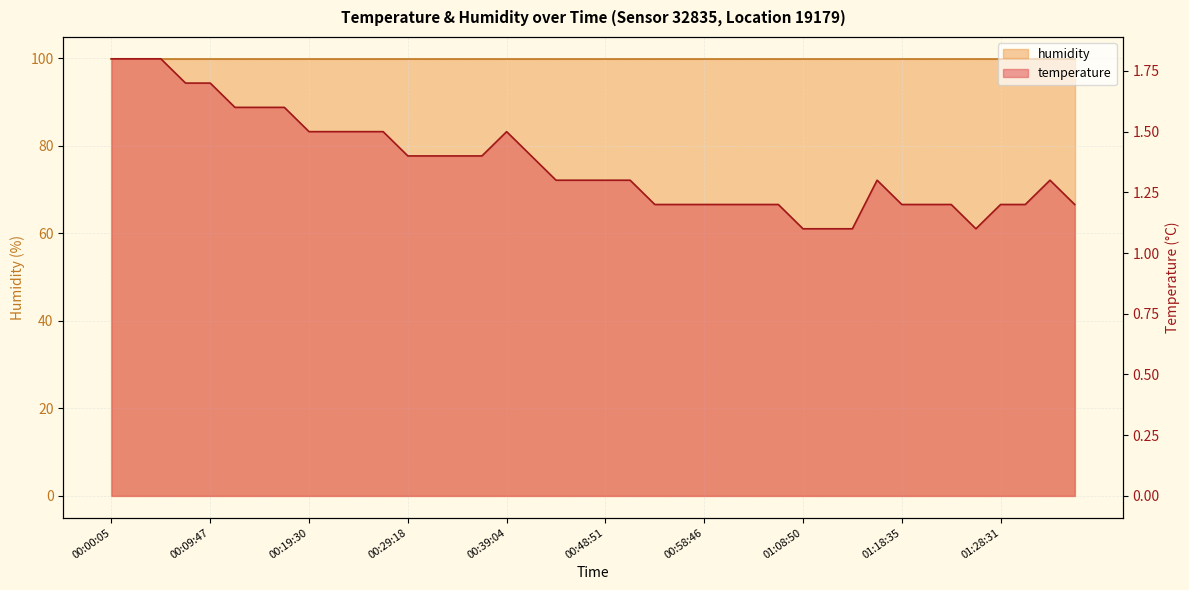

How many points are higher than both their immediate neighbors (excluding endpoints)?

3